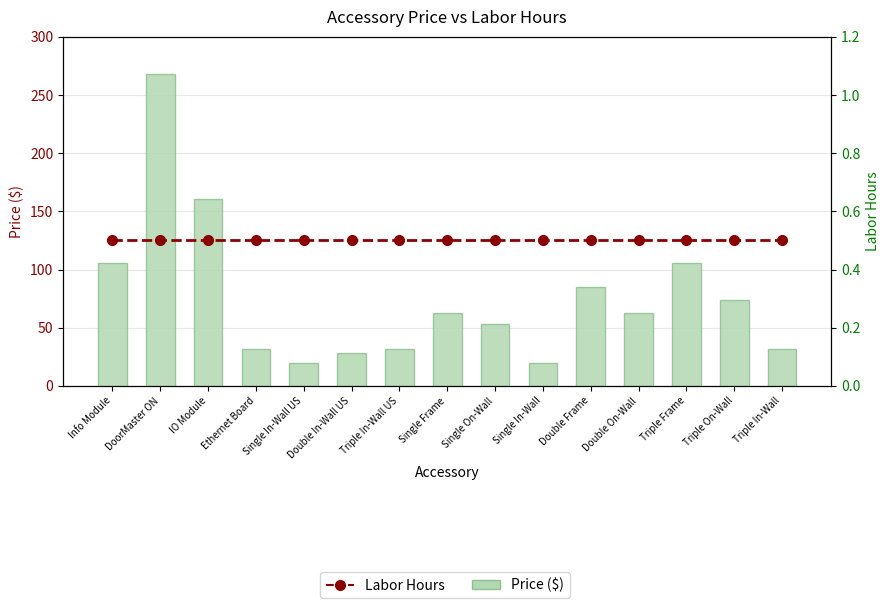

Which series has the largest total across all categories?

Price ($)